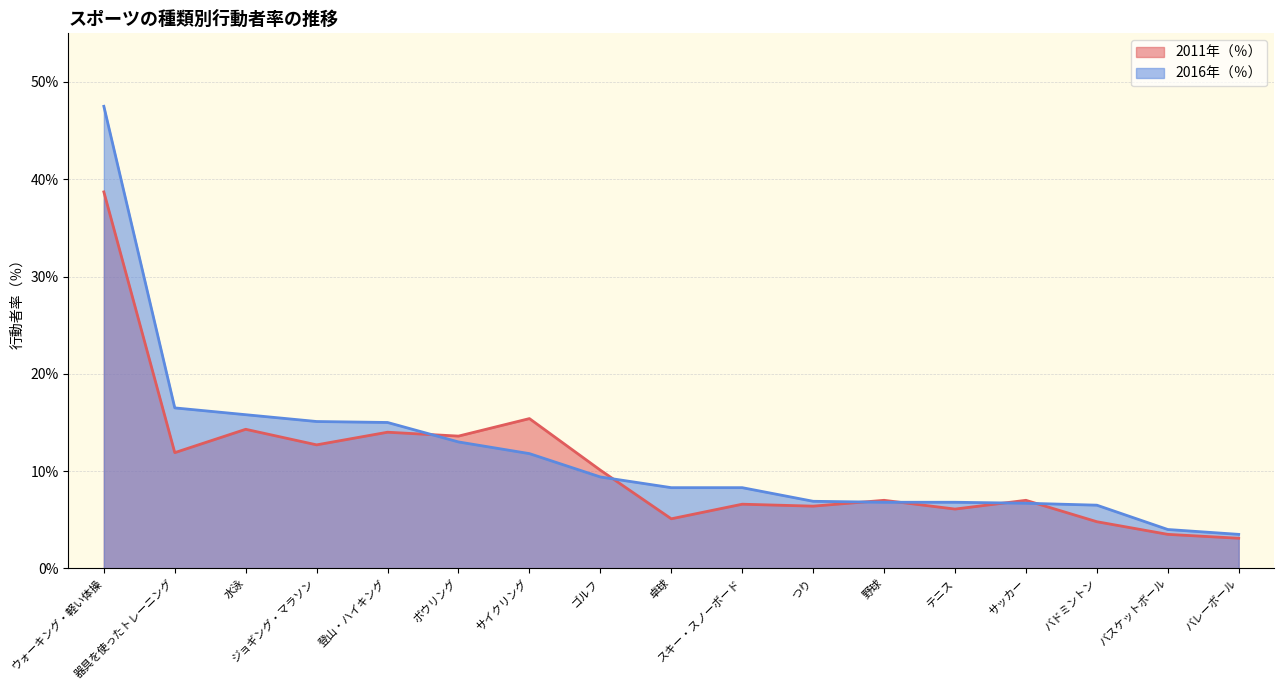

At ボウリング, list the series in order from largest to smallest.

2011年（％）, 2016年（％）